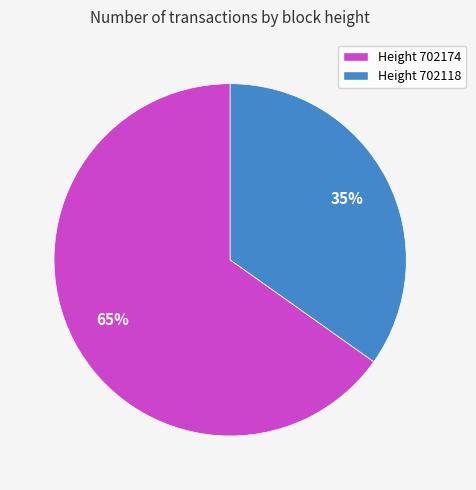

Which slice is the largest?

Height 702174